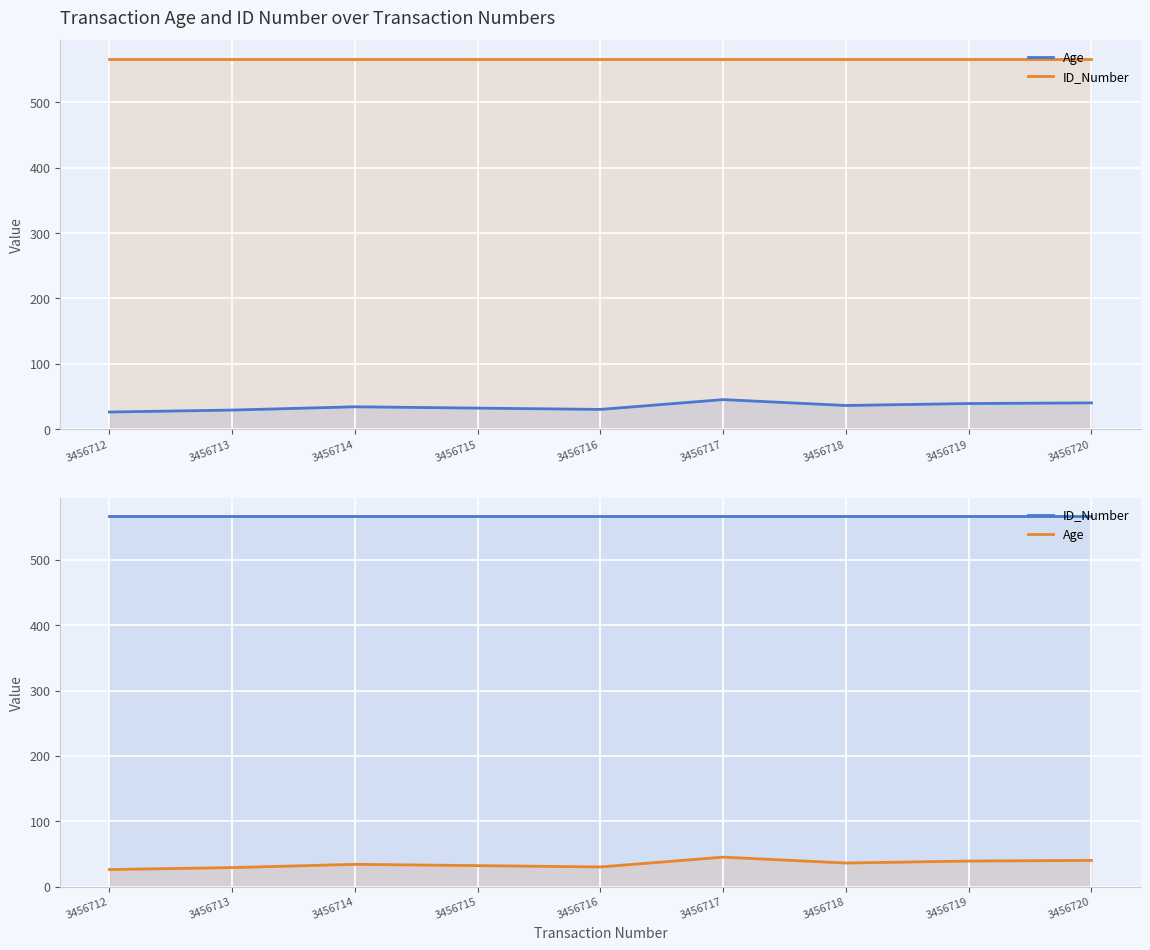

True or false: ID_Number has more than 1 points higher than both neighbors.

False